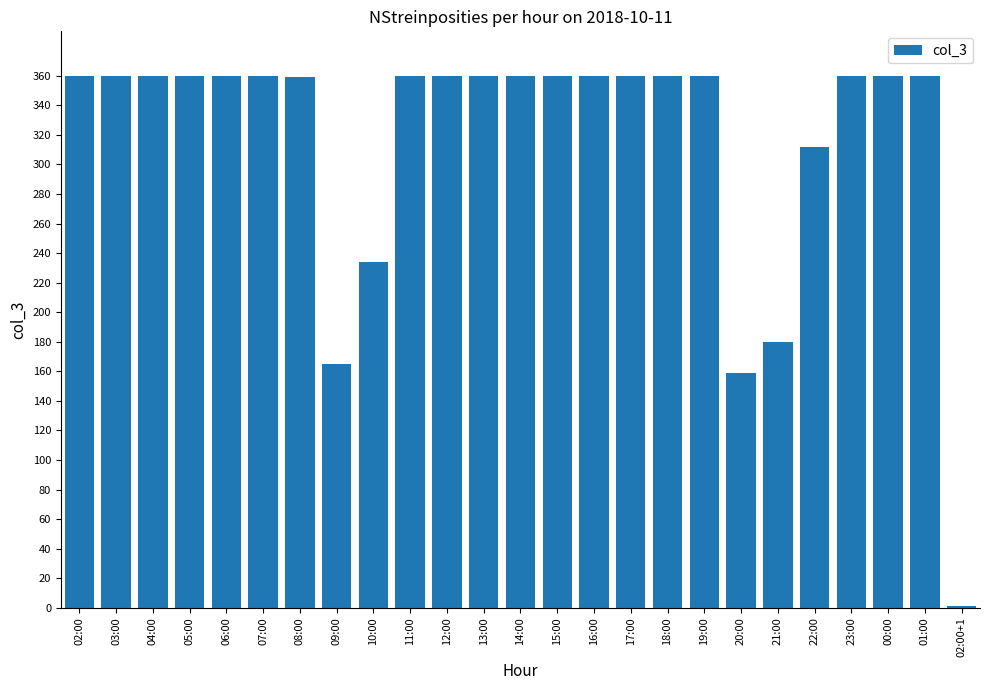

What is the change in value from 08:00 to 22:00?

-47